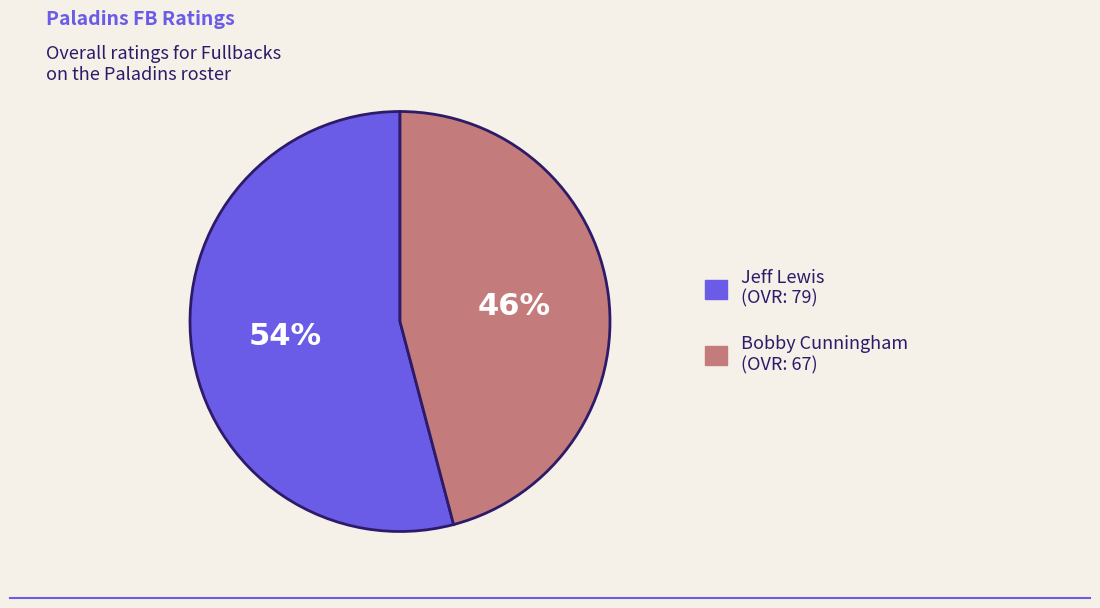

Count the number of slices in the pie.

2